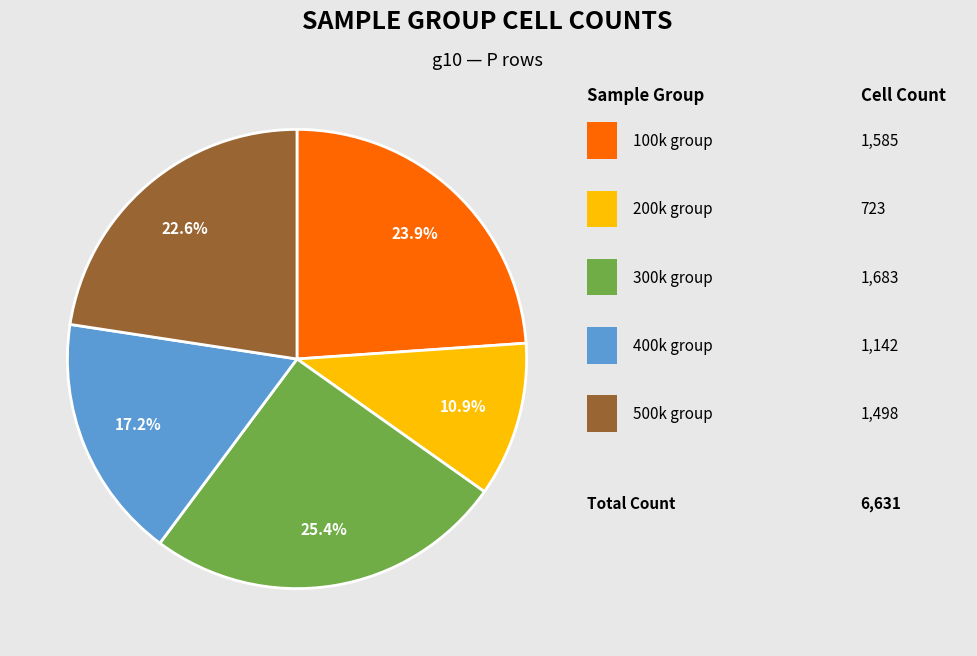

Count the number of slices in the pie.

5